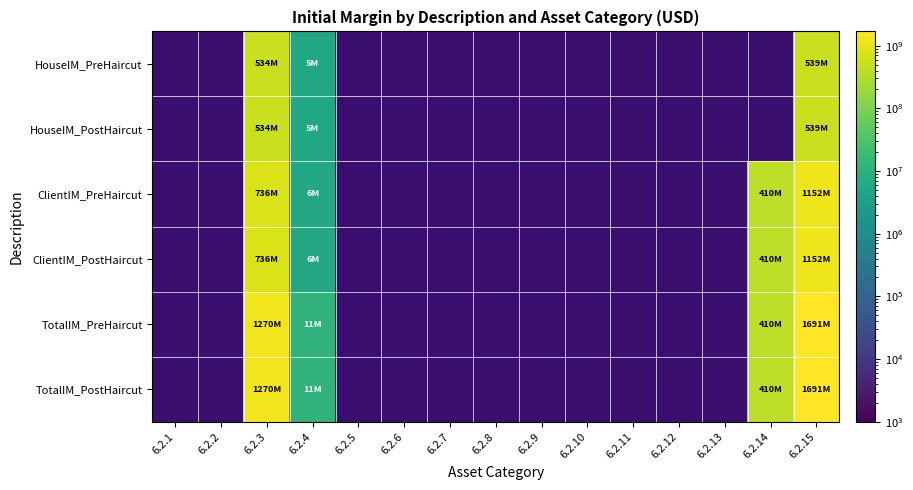

The value of TotalIM_PostHaircut at 6.2.4 is 11076056.0. True or false?

True